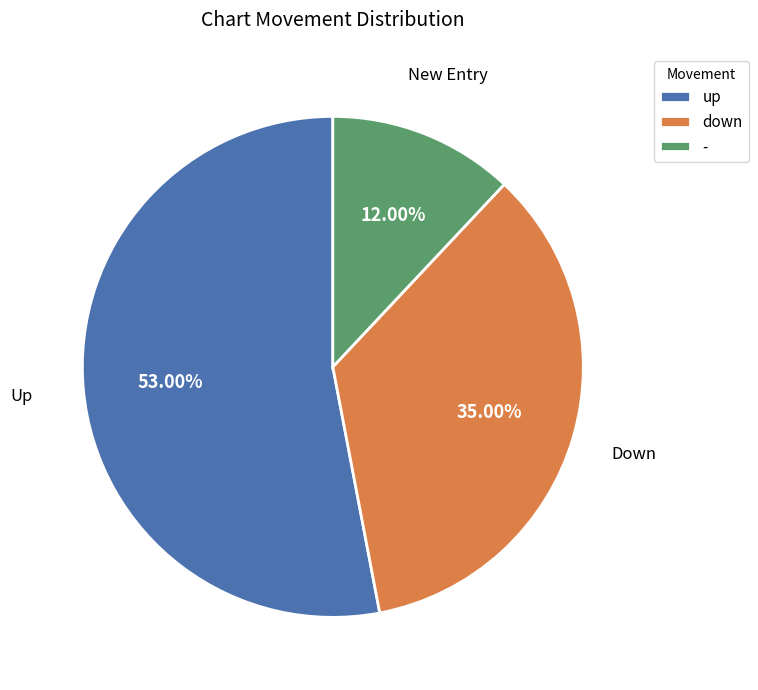

To the nearest percent, what is the combined percentage of down and up?

88%